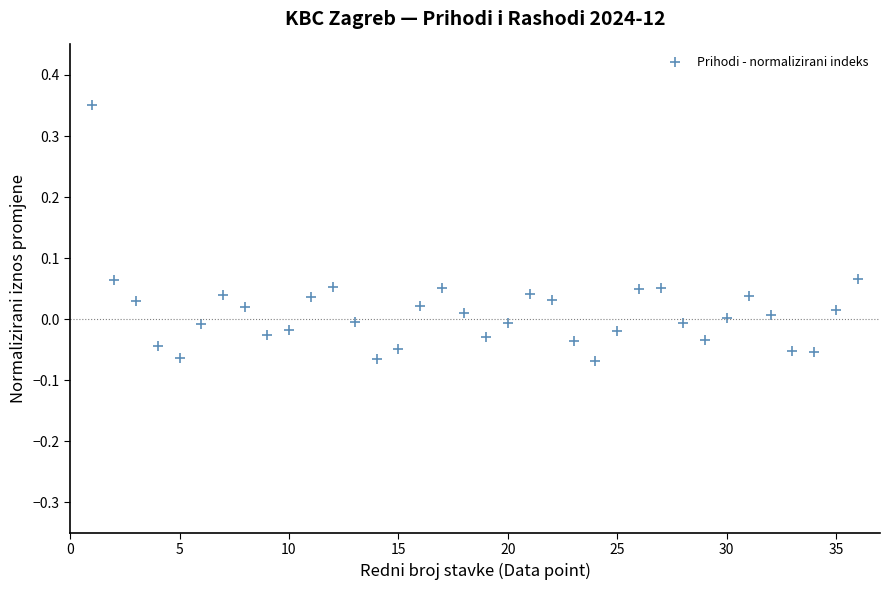

What is the range of X values (max minus min)?

35.0